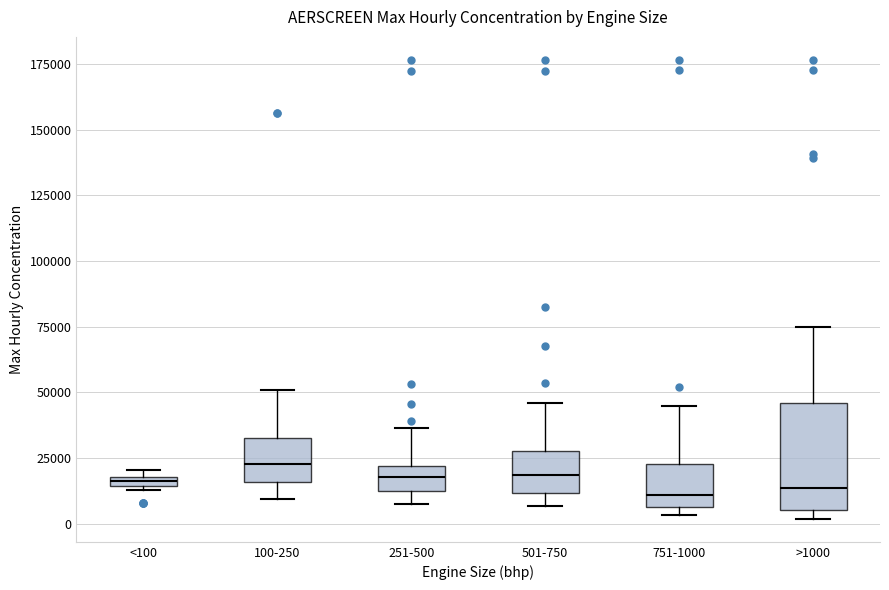

Comparing the boxes themselves (not the whiskers), which one is the tallest?

>1000